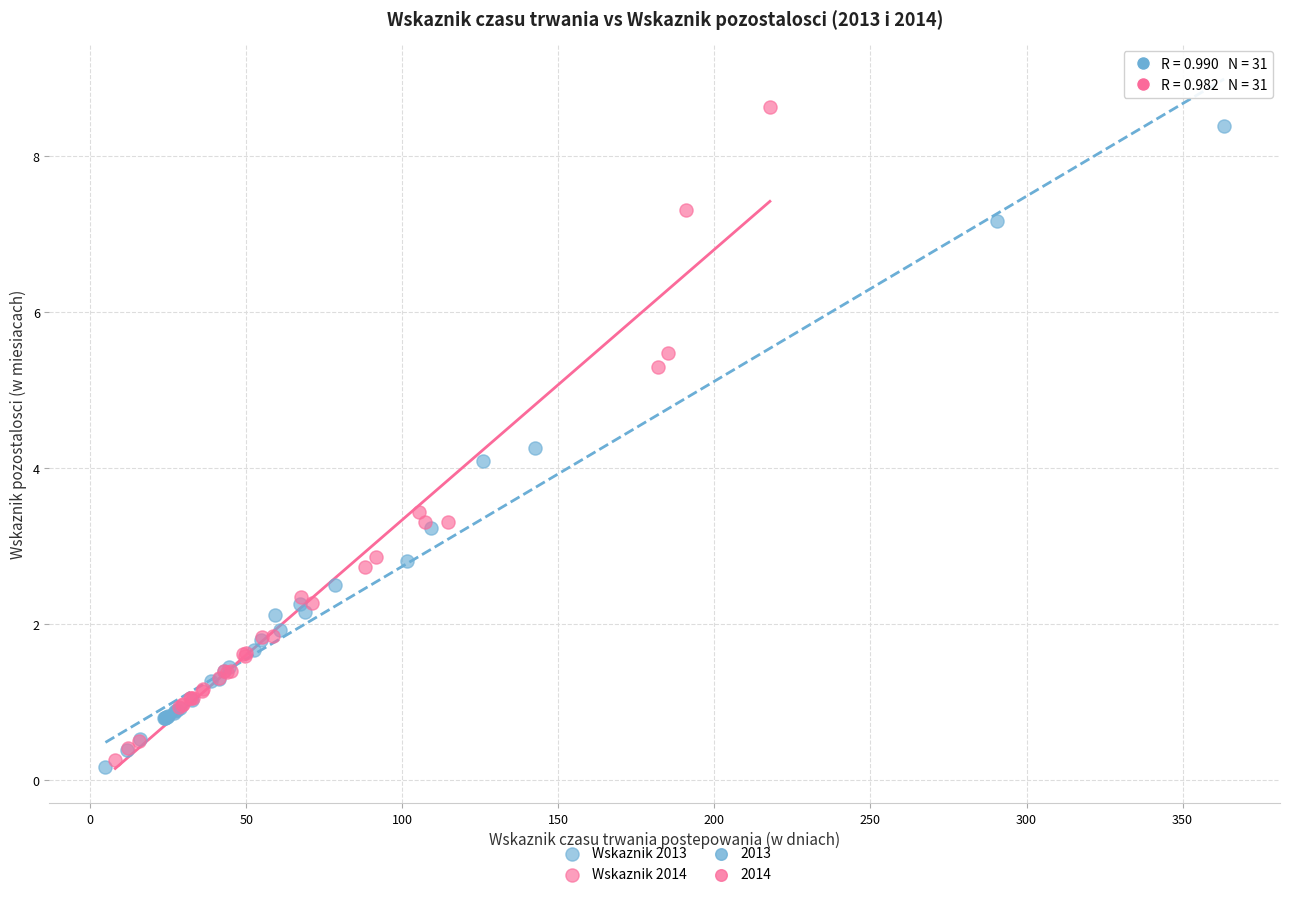

Which series has the largest Y range (max minus min)?

Wskaznik 2014